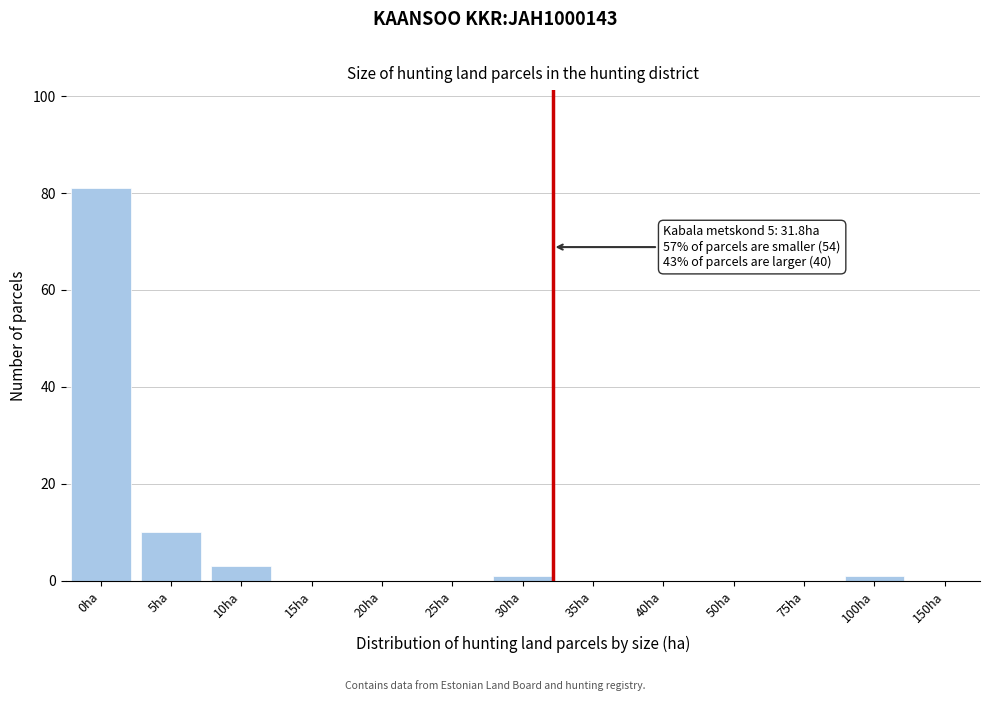

Reading left to right, list all the values displayed in this chart.

0ha=81	5ha=10	10ha=3	15ha=0	20ha=0	25ha=0	30ha=1	35ha=0	40ha=0	50ha=0	75ha=0	100ha=1	150ha=0